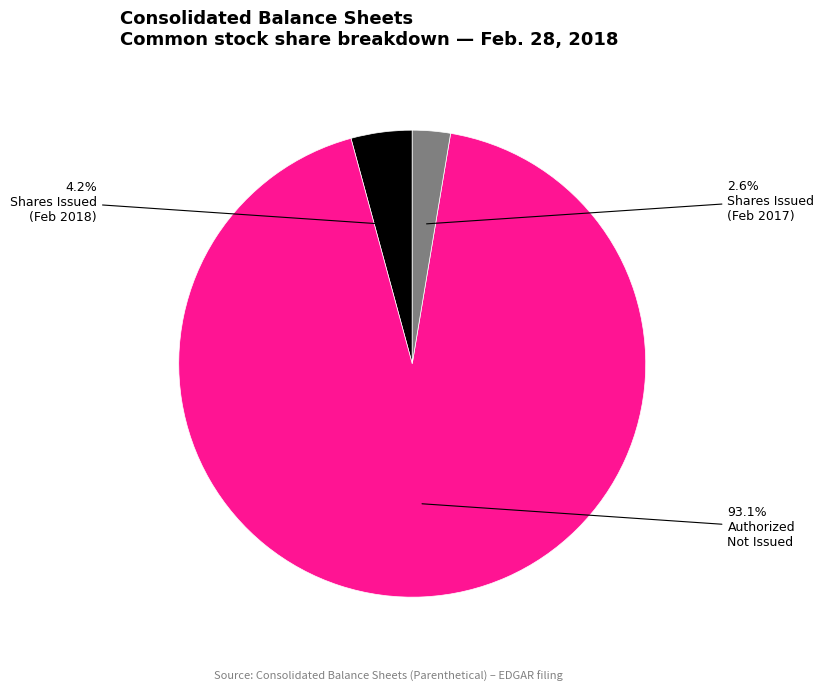

Does any single category account for the majority?

Yes